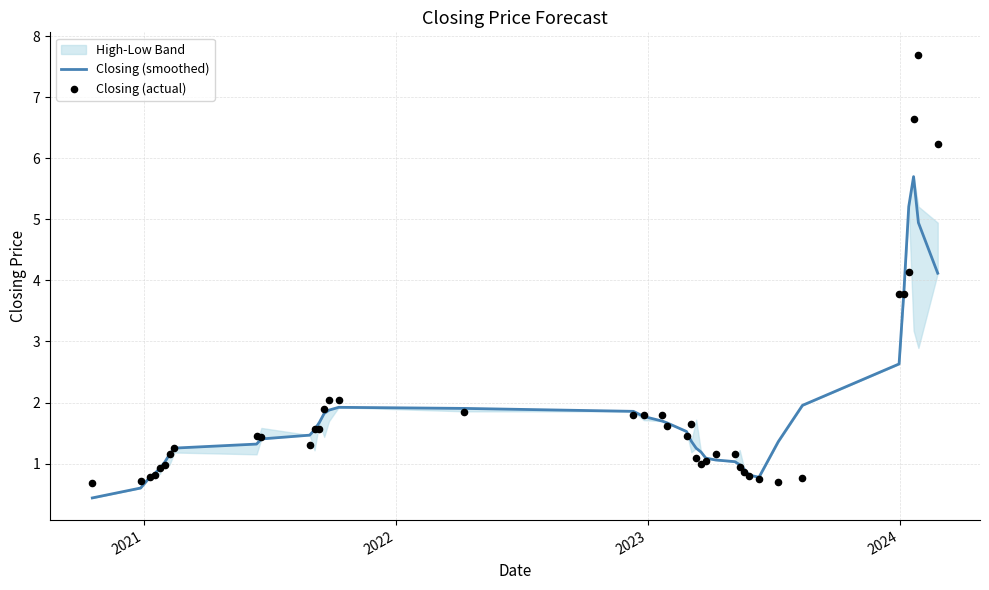

Which series has the largest Y range (max minus min)?

Closing (actual)